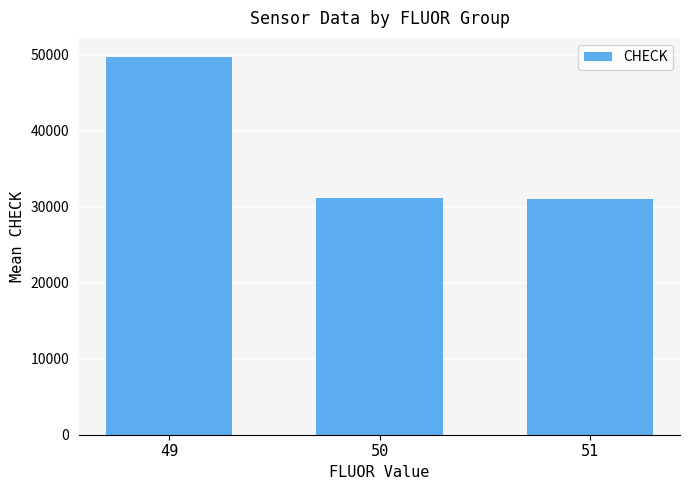

What is the ratio of the value at 51 to the value at 50?

1.0